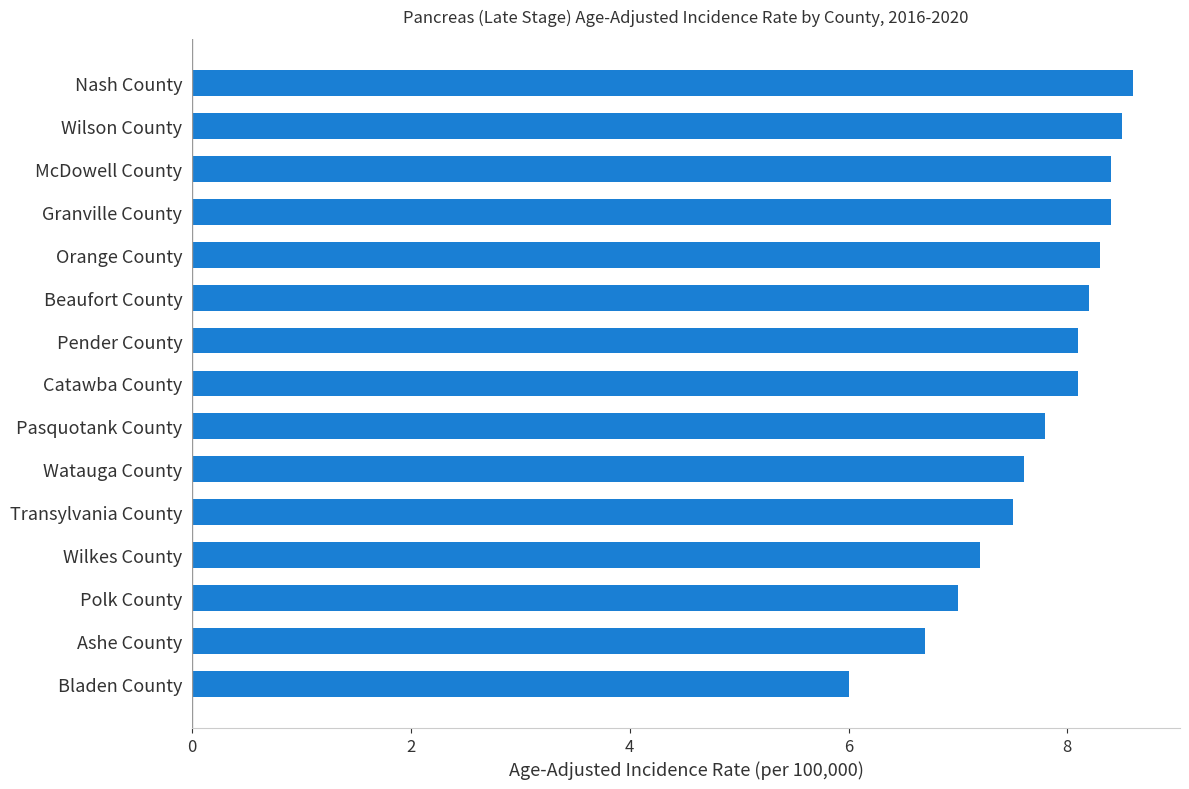

Which has a higher value, Watauga County or Pender County?

Pender County